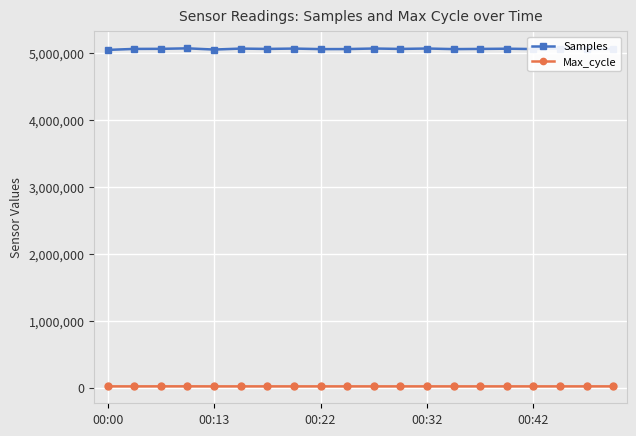

Rank the series by their maximum value, from highest to lowest.

Samples, Max_cycle